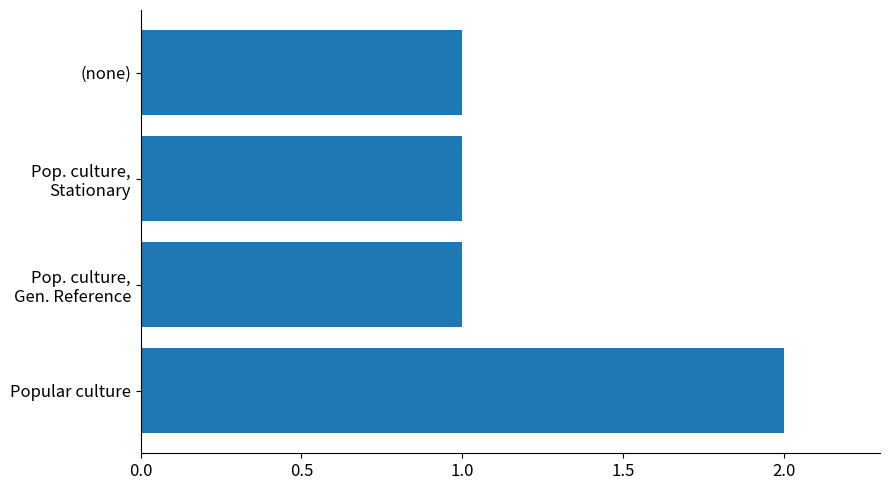

What is the ratio of the value at Popular culture to the value at (none)?

2.0